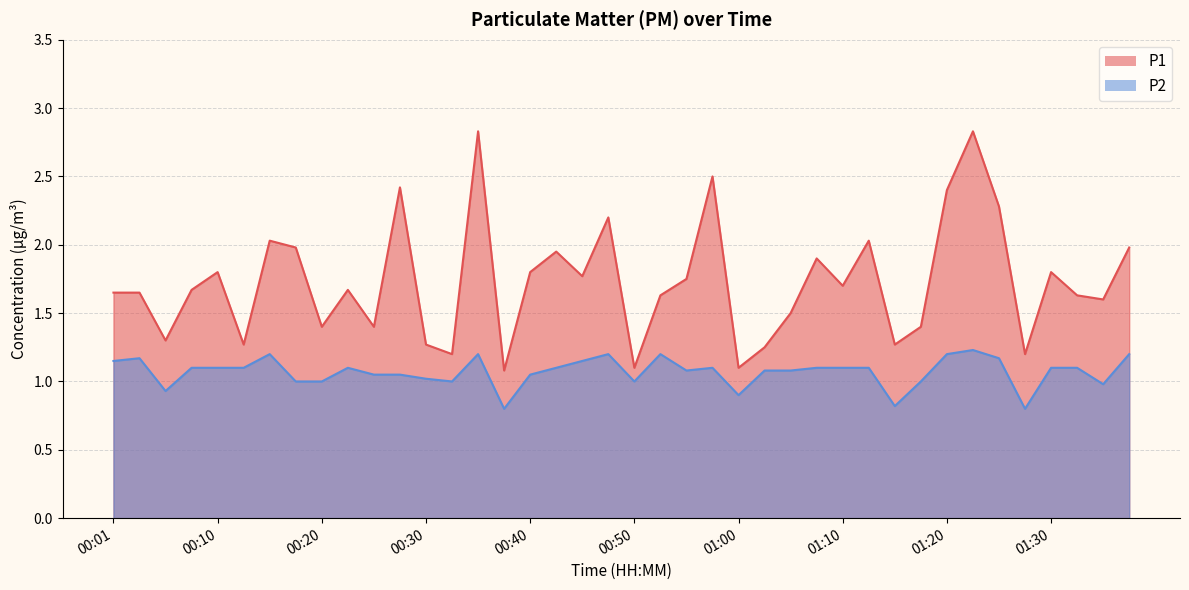

Between 01:00 and 01:38, which series saw the biggest shift?

P1